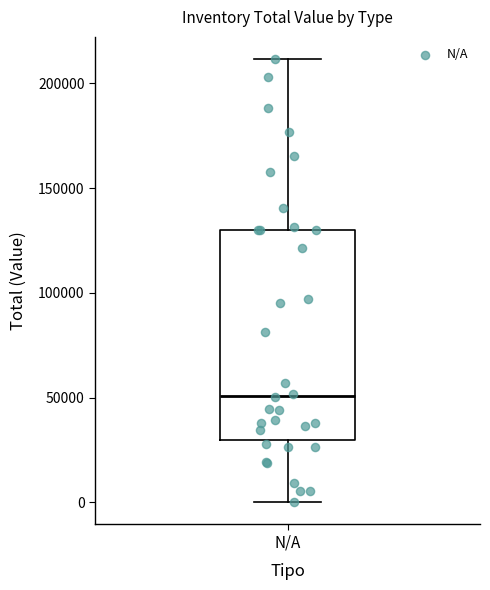

Where is the upper edge of the box for N/A on the y-axis? The values are not printed on the chart, so give them approximately, as read against the axis.

130000